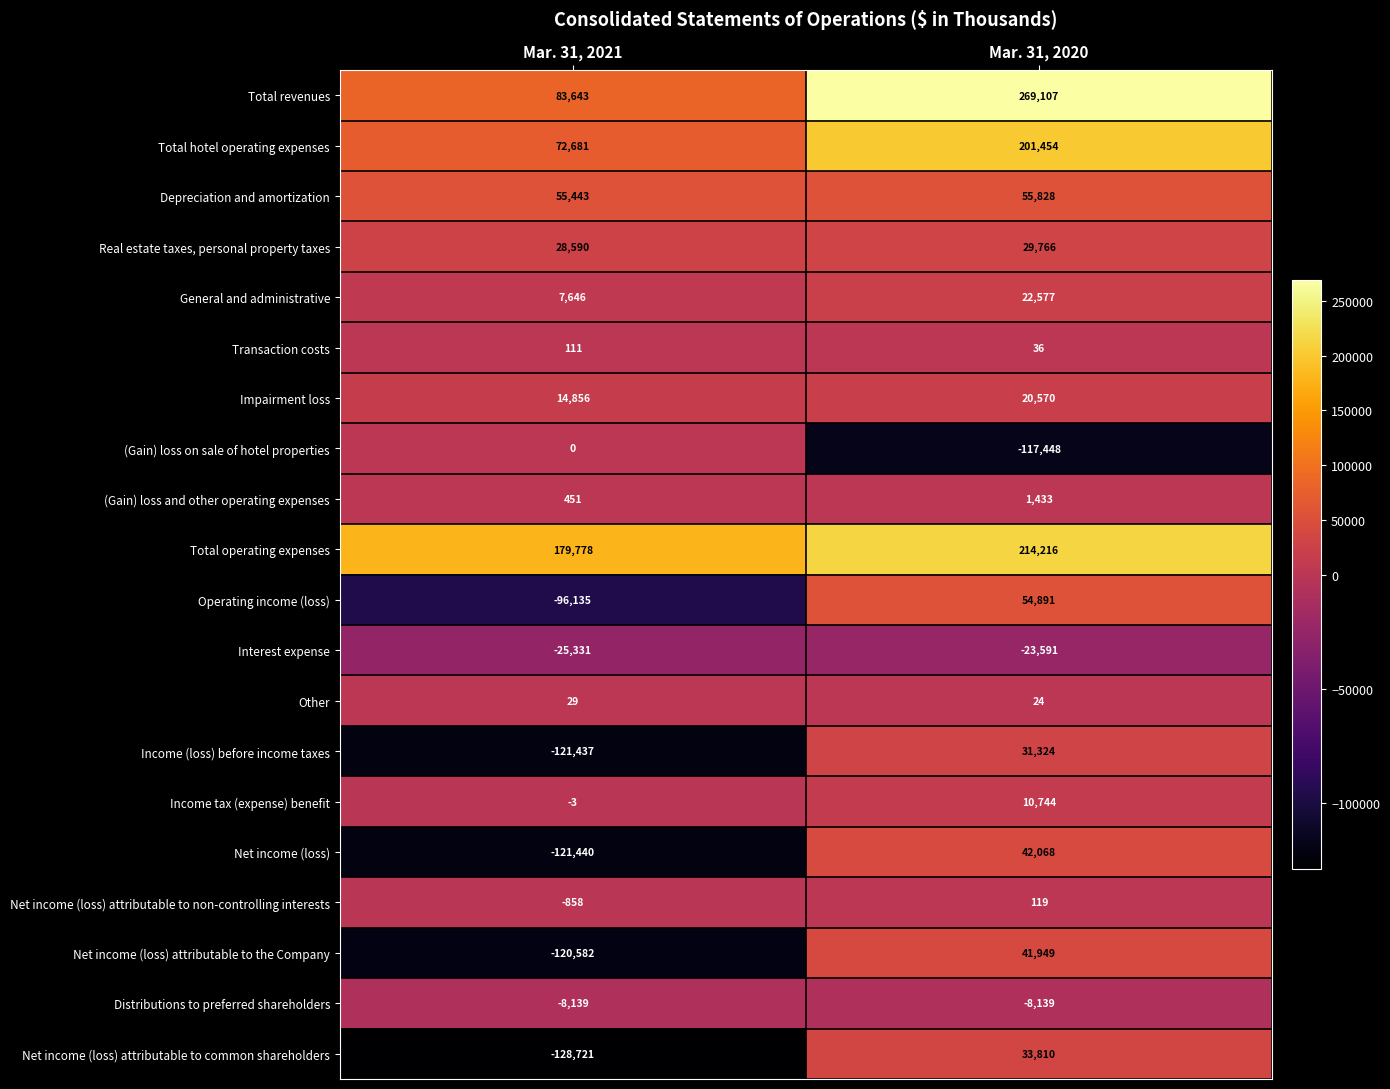

The Income tax (expense) benefit series shows -3 at Mar. 31, 2021. True or false?

True